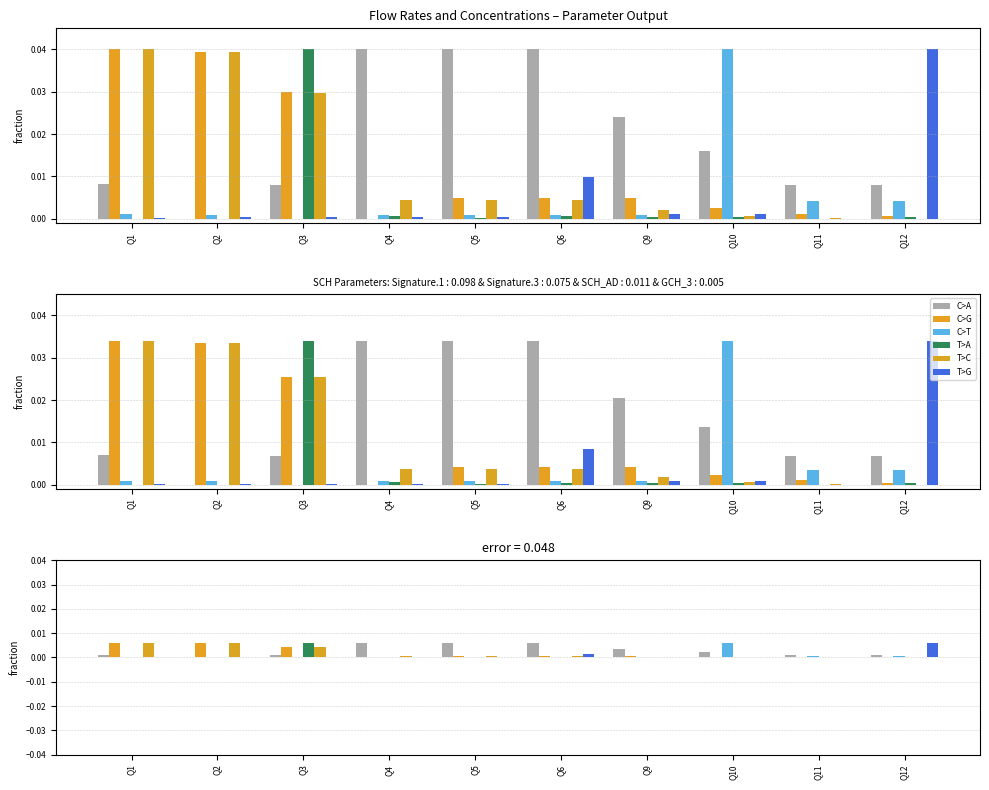

How many positive values does the C>T series have?

9